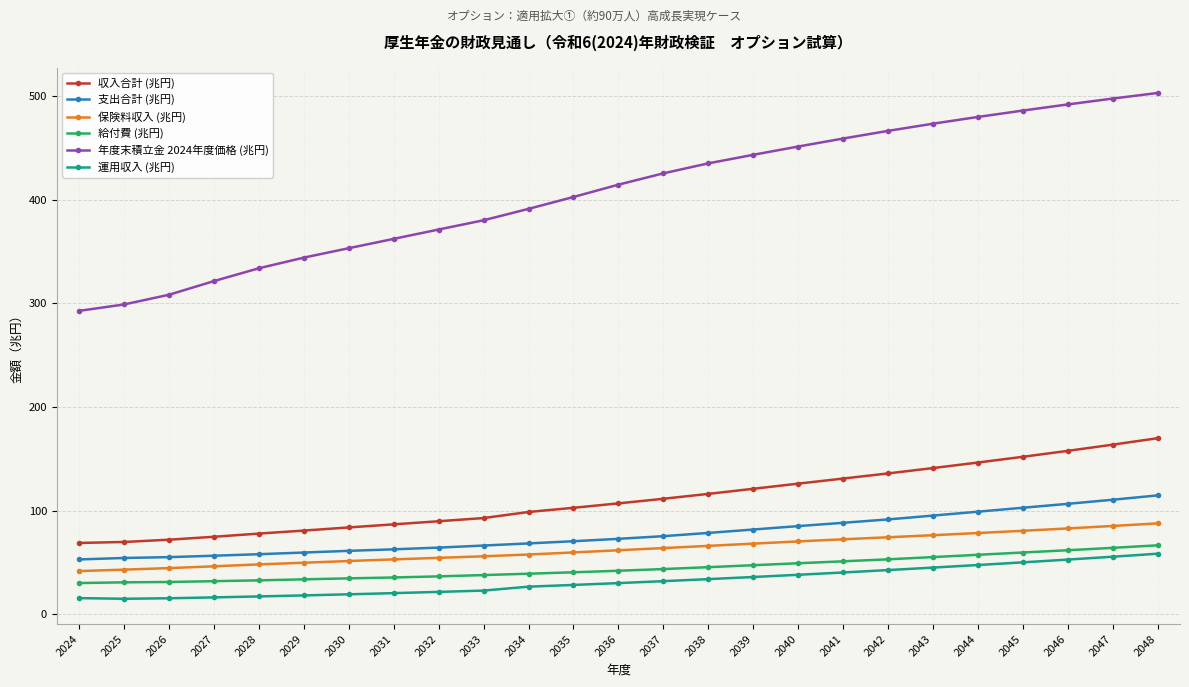

What is the sum of the 支出合計 (兆円) values at 2033 and 2030?

127.3